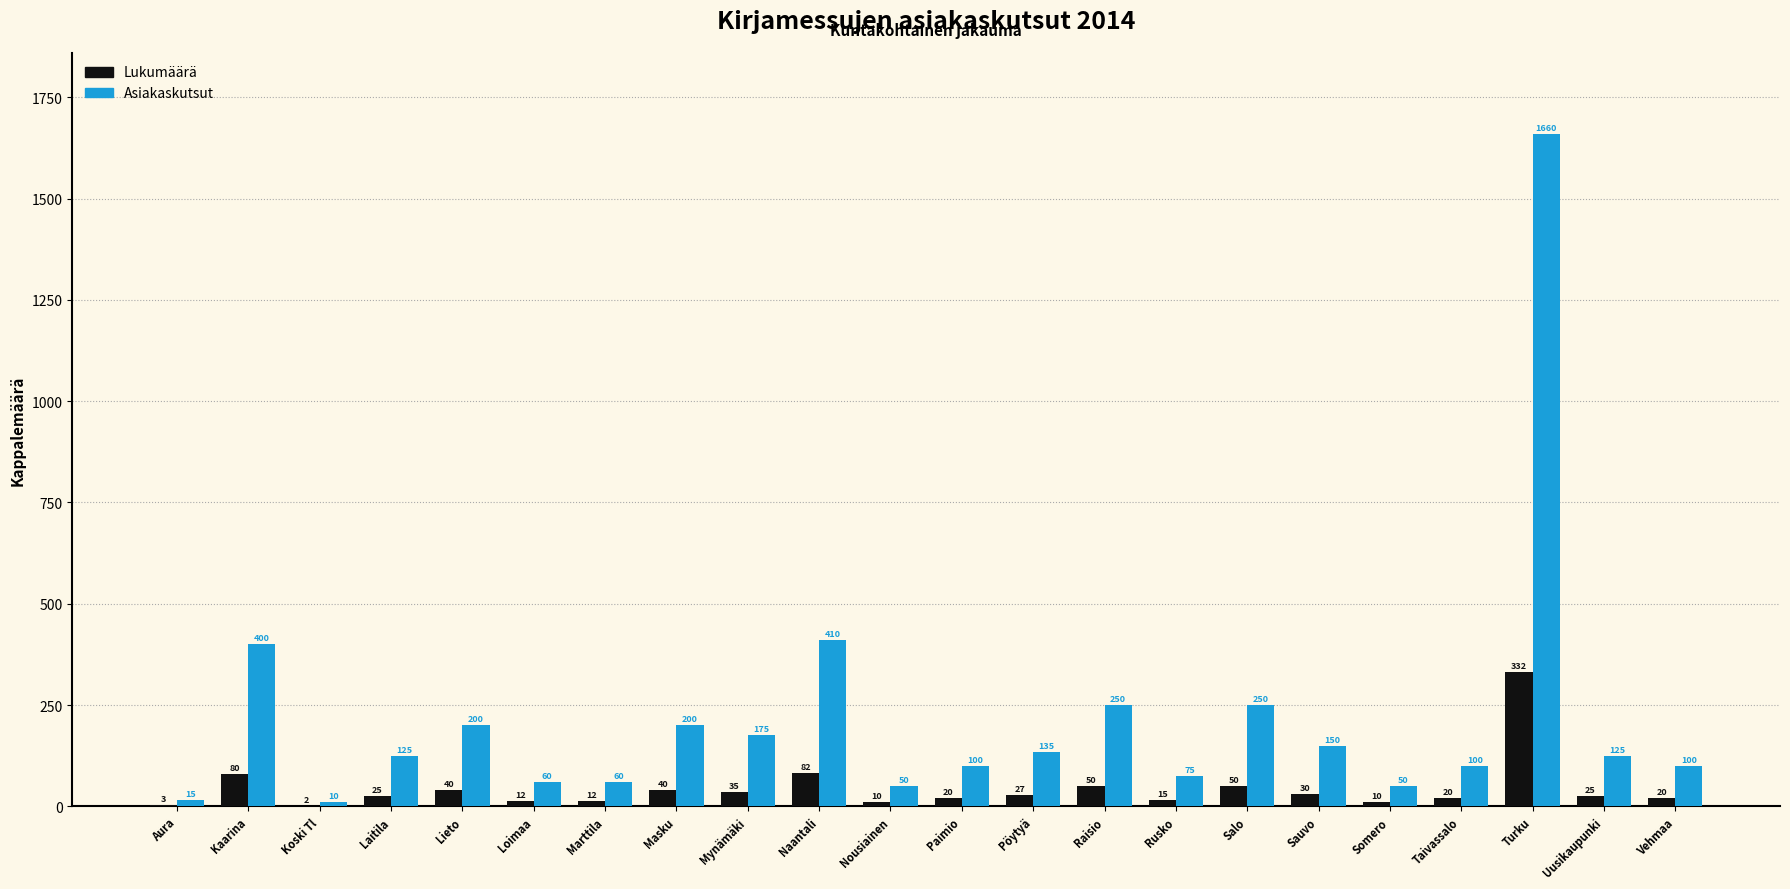

How many categories are shown in the chart?

22